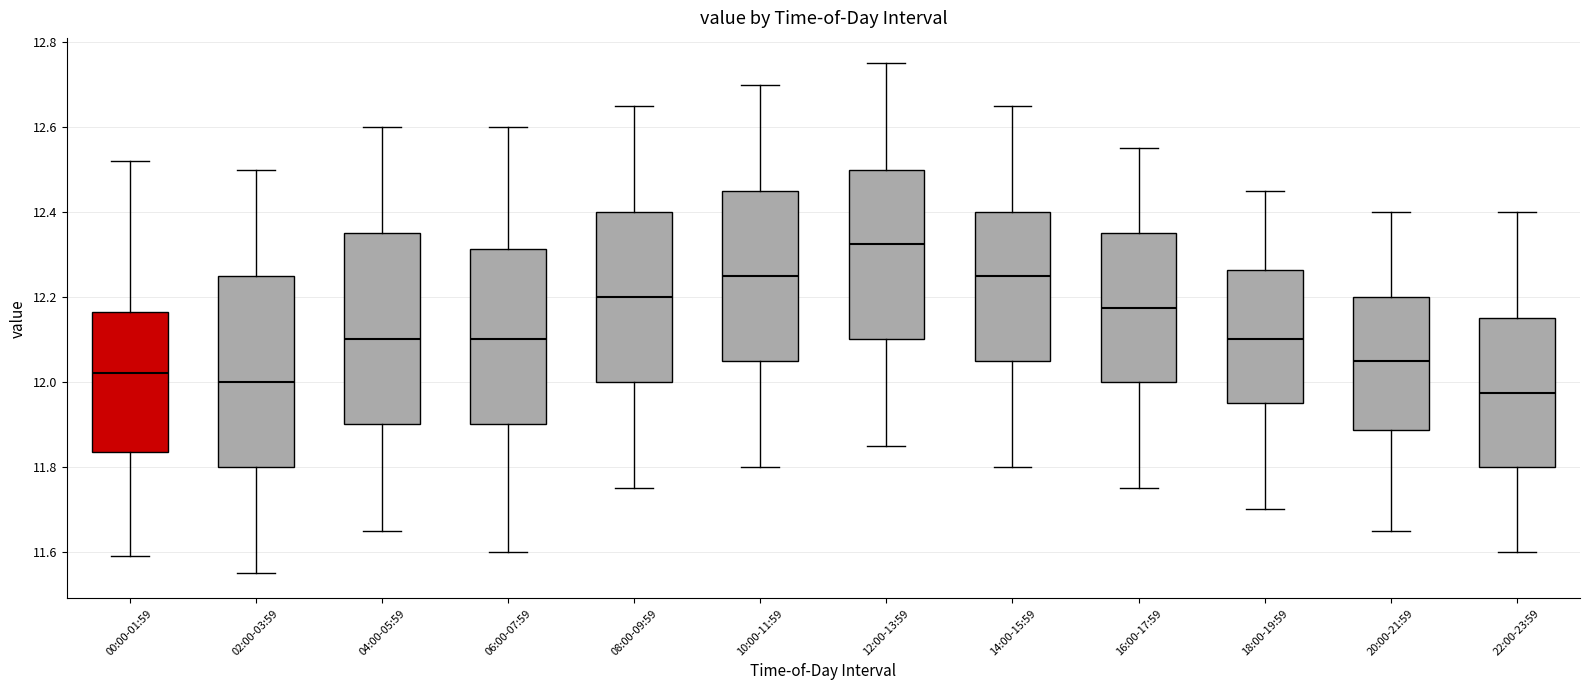

Where is the upper edge of the box for 00:00-01:59 on the y-axis? The values are not printed on the chart, so give them approximately, as read against the axis.

12.16